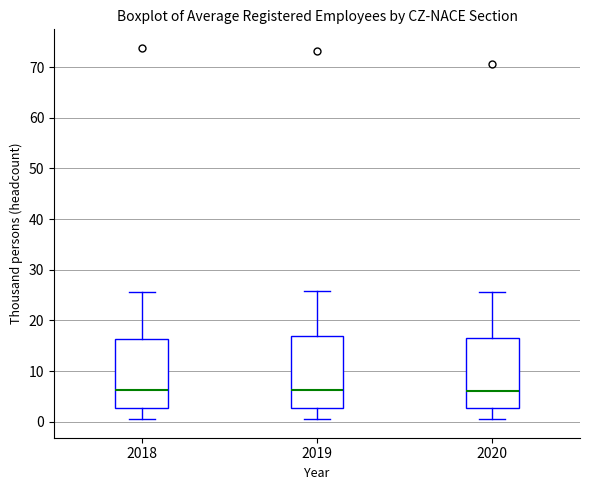

Reading left to right, transcribe this box plot: for each box, give where its median line is, the range the box spans, and where its two whiskers end, as read against the y-axis. The values are not printed on the chart, so give them approximately, as read against the axis.

2018: median 6, box 3 to 16, whiskers 1 to 26
2019: median 6, box 3 to 17, whiskers 1 to 26
2020: median 6, box 3 to 17, whiskers 1 to 26